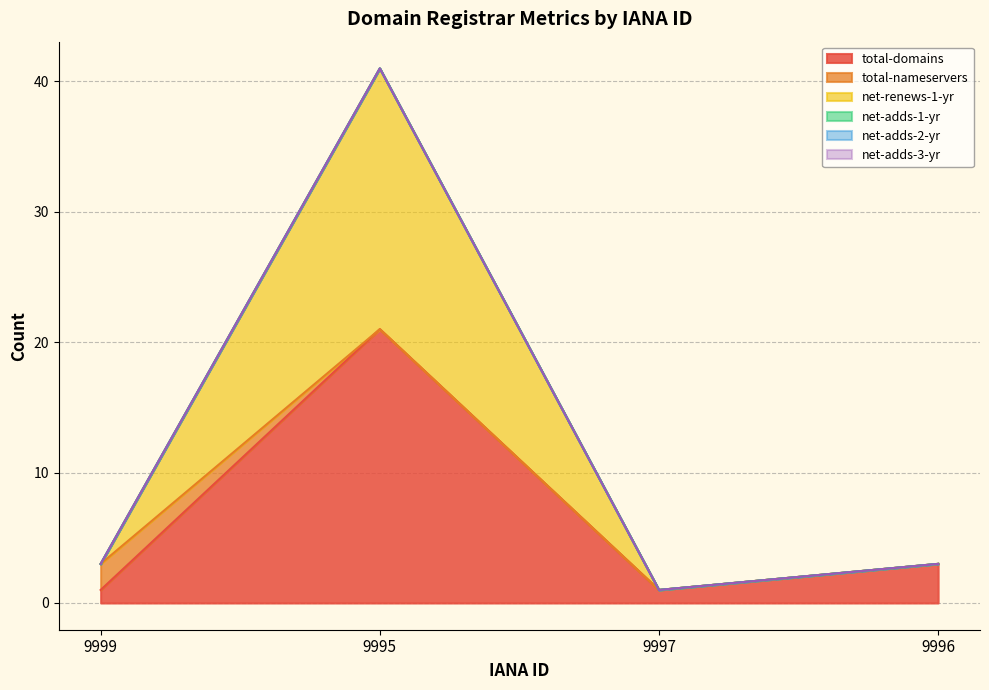

What is the value of the total-nameservers point at the 1st from the left?

2